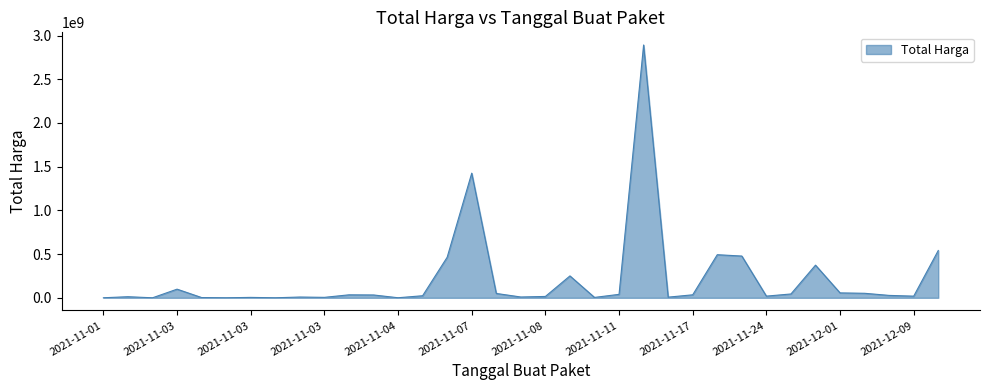

What is the difference between the maximum and minimum values?

2892044000